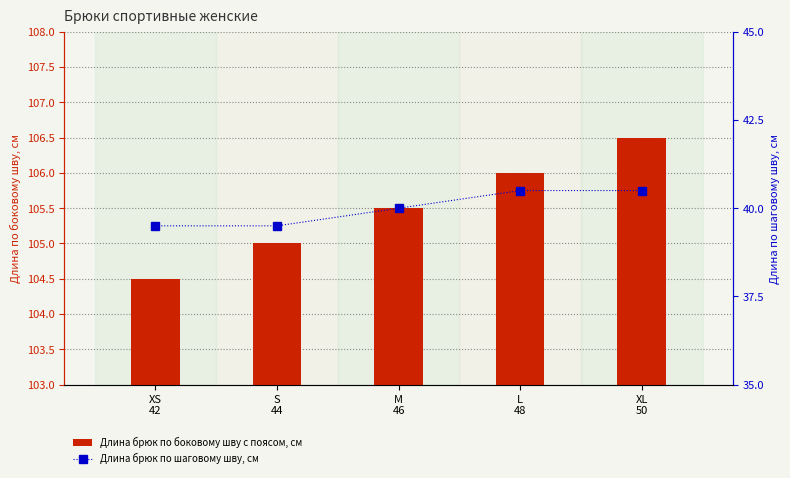

Rank the series by their maximum value, from highest to lowest.

Длина брюк по боковому шву с поясом, см, Длина брюк по шаговому шву, см